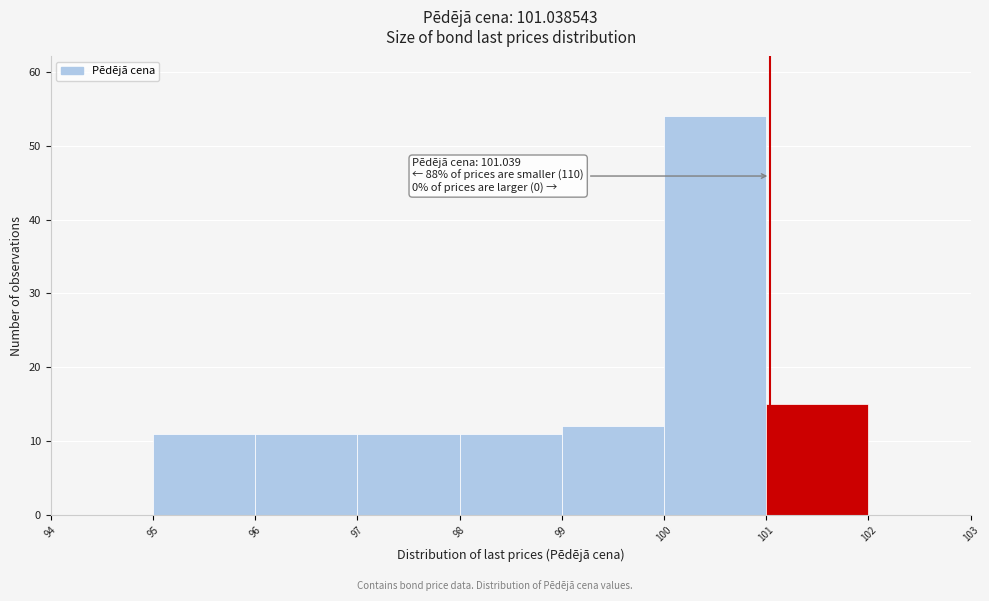

Over which range of the x-axis is the bar tallest?

100 to 101